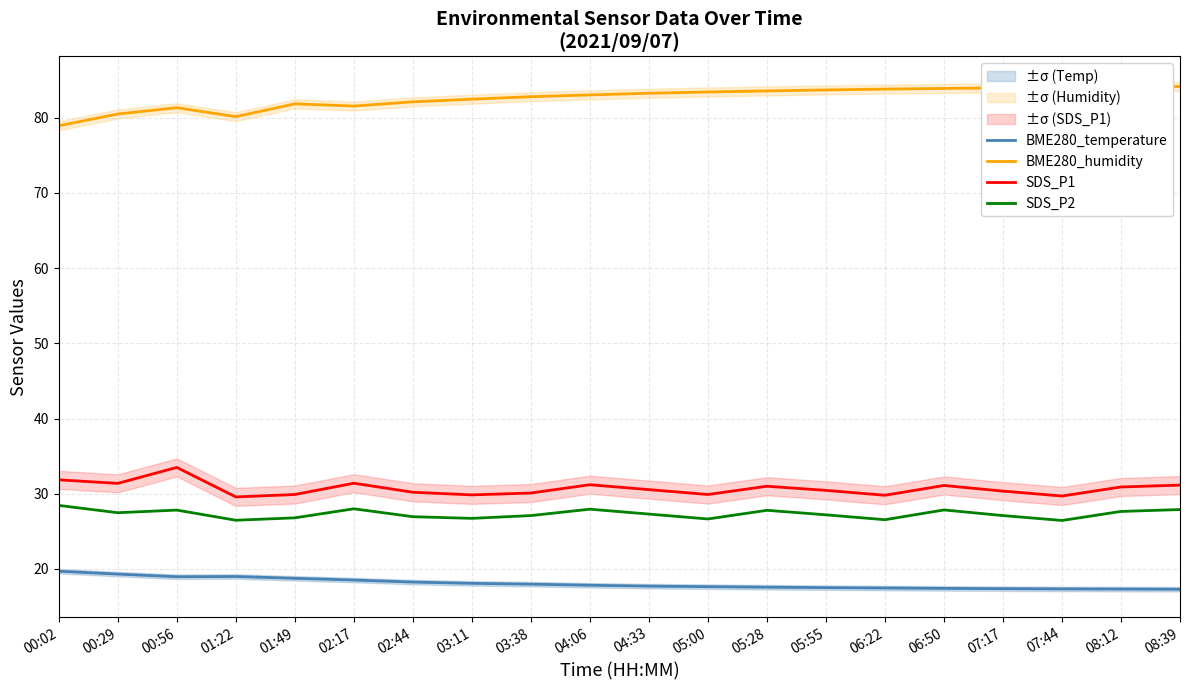

What are all the series names shown in the legend?

BME280_temperature, BME280_humidity, SDS_P1, SDS_P2